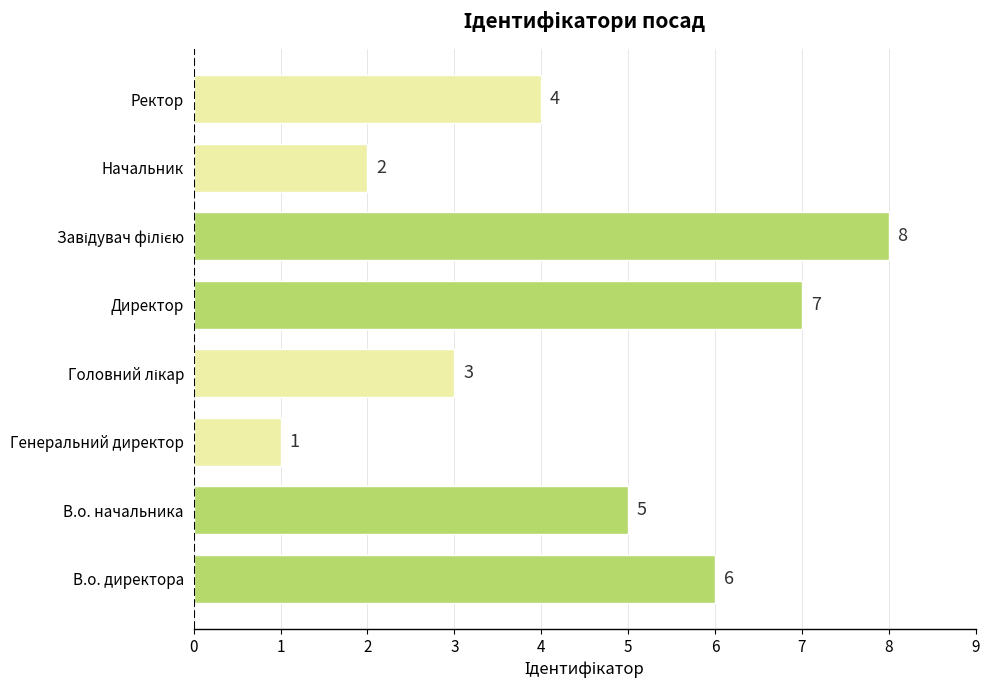

The value at В.о. директора is 6. True or false?

True